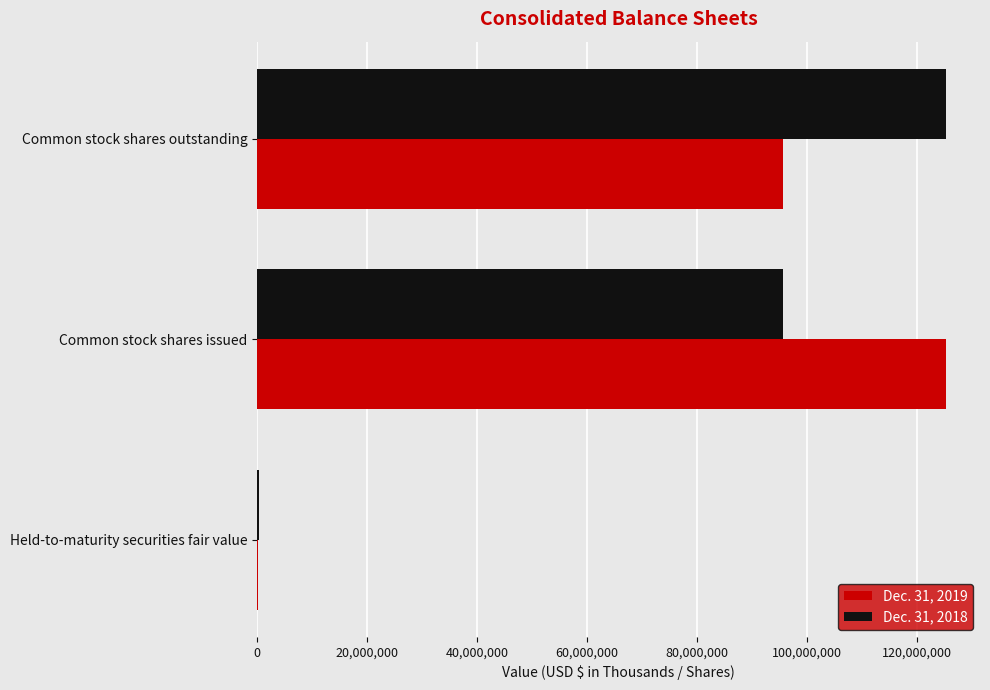

Which category has the highest value in the Dec. 31, 2019 series?

Common stock shares issued